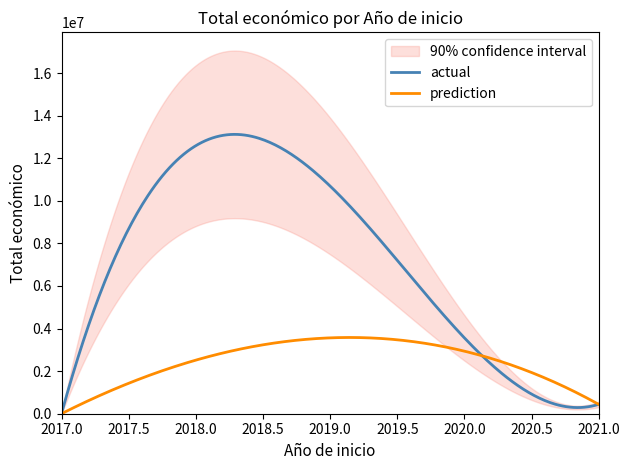

Is it true that the value at 2017 is 5000?

True